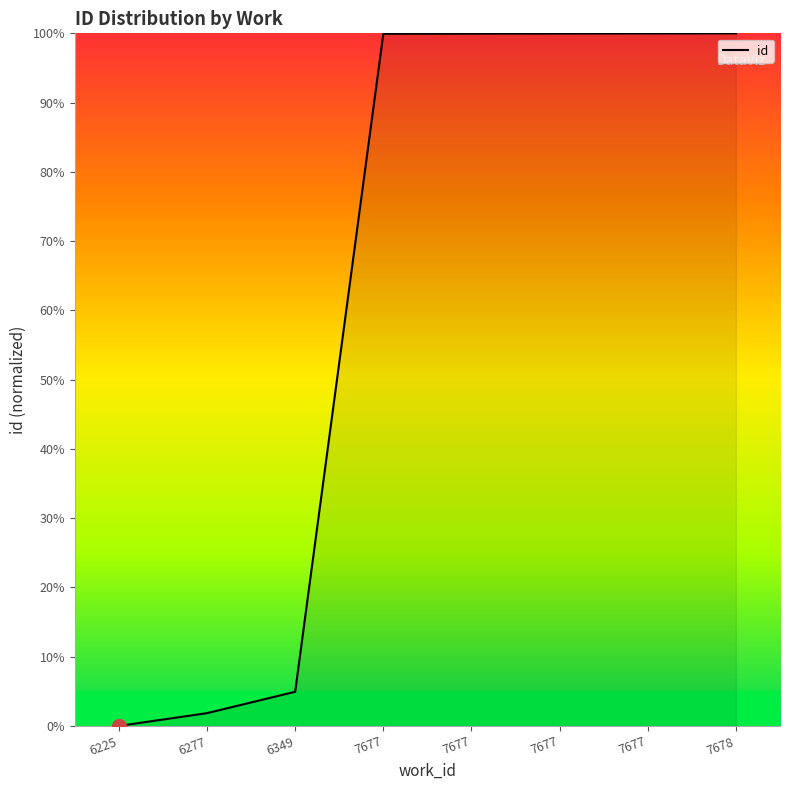

Which category has the lowest value across all series?

6225